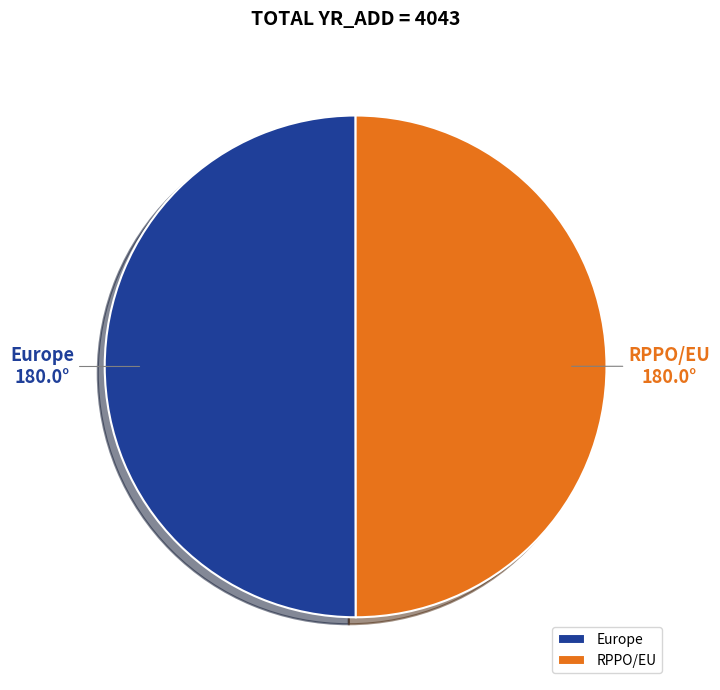

Is the sum of Europe and RPPO/EU greater than half?

Yes